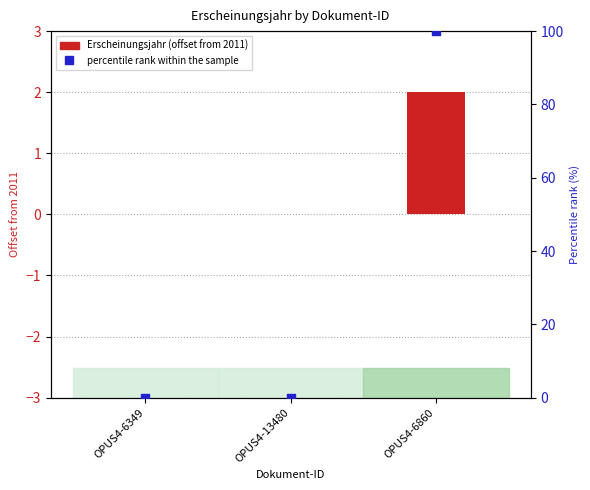

Which series contains the lowest Y value?

Erscheinungsjahr (offset from 2011)